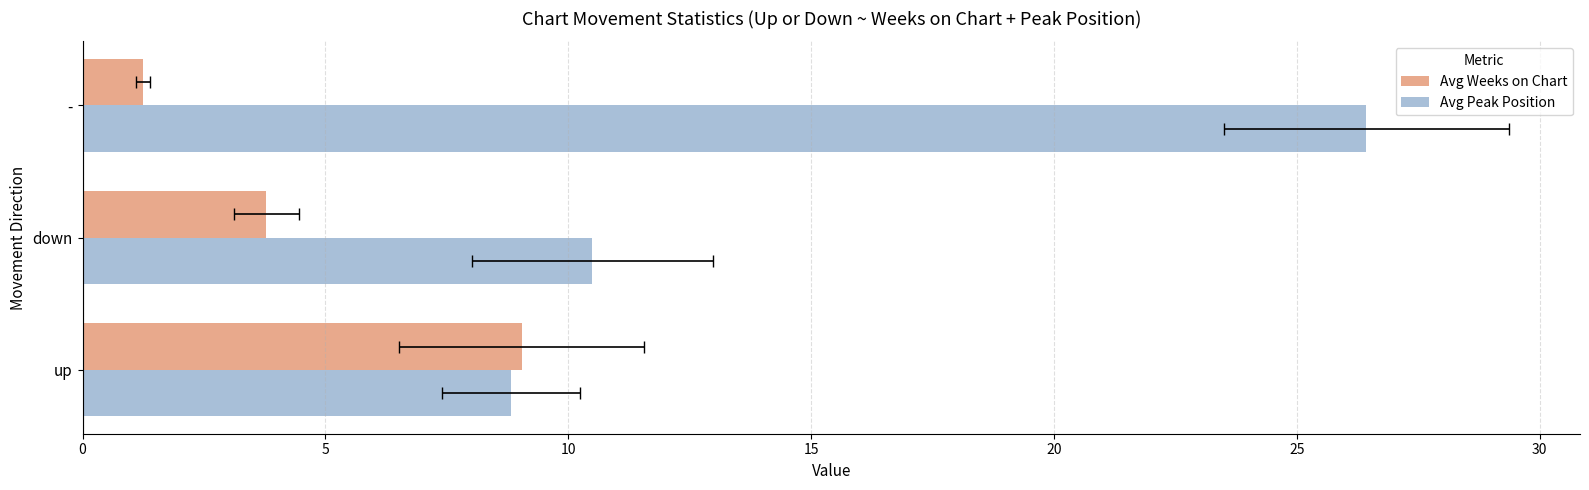

What is the maximum value for Avg Peak Position?

26.4